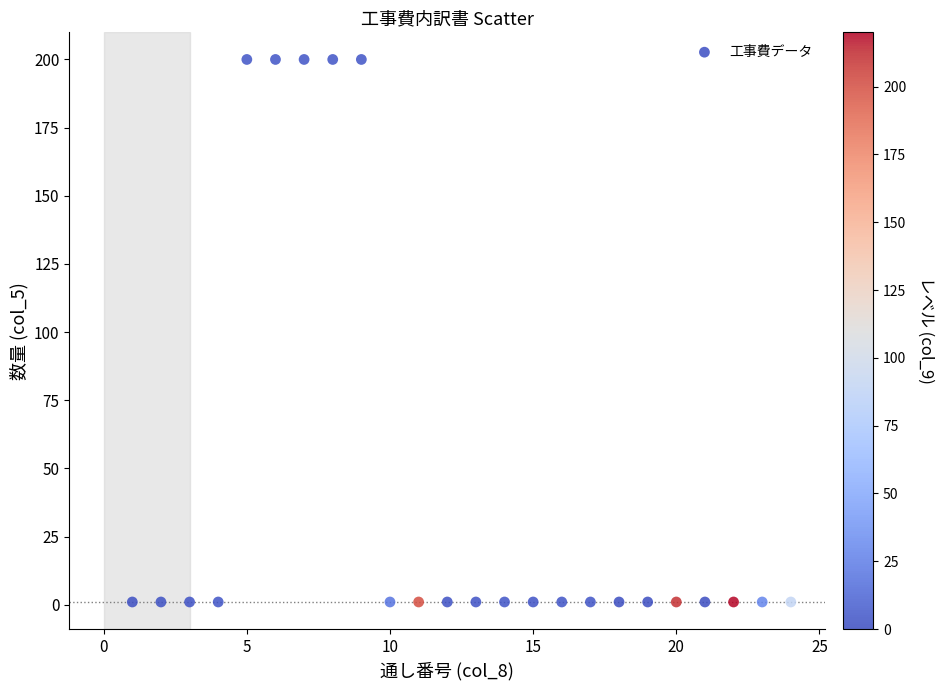

What is the range of X values (max minus min)?

23